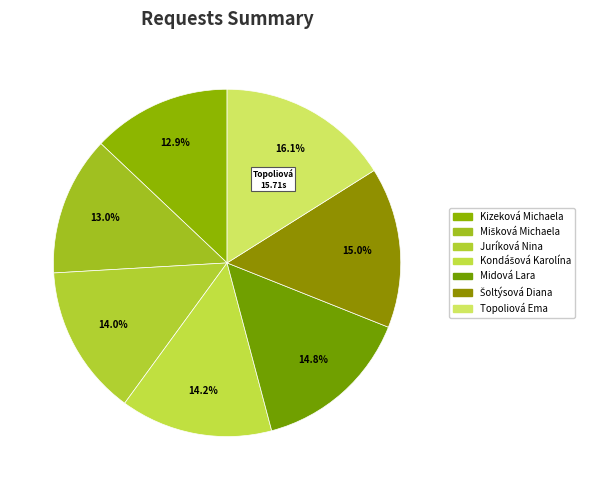

Does any single category account for the majority?

No